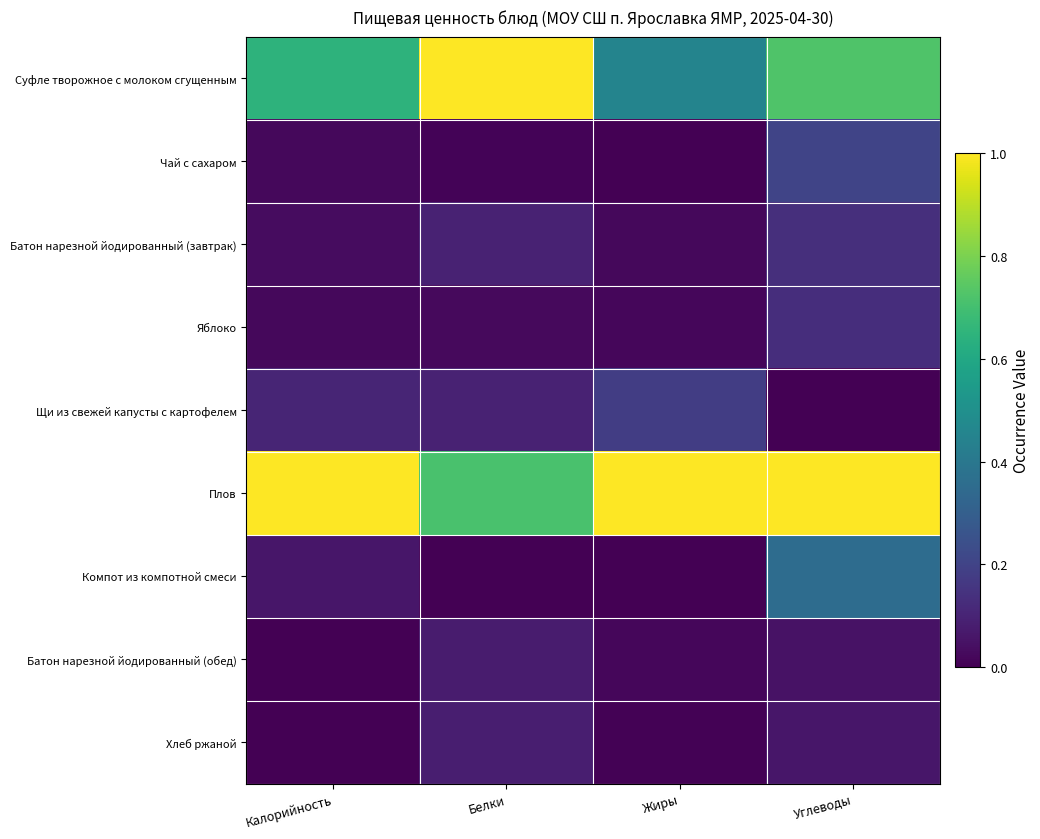

What is the greatest value displayed?

1.0